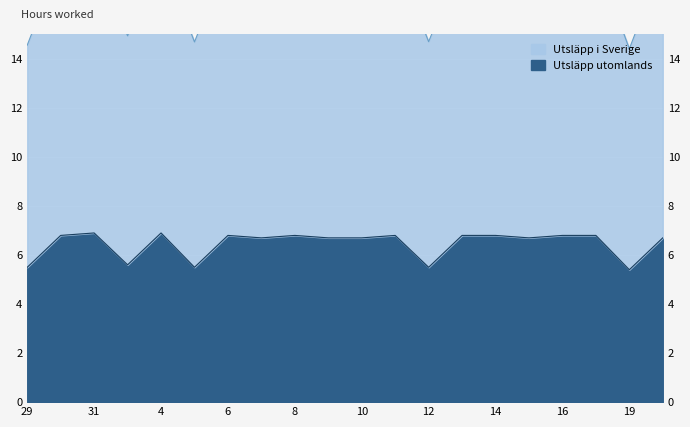

What is the value of the Utsläpp utomlands point at the 2nd from the left?

6.8